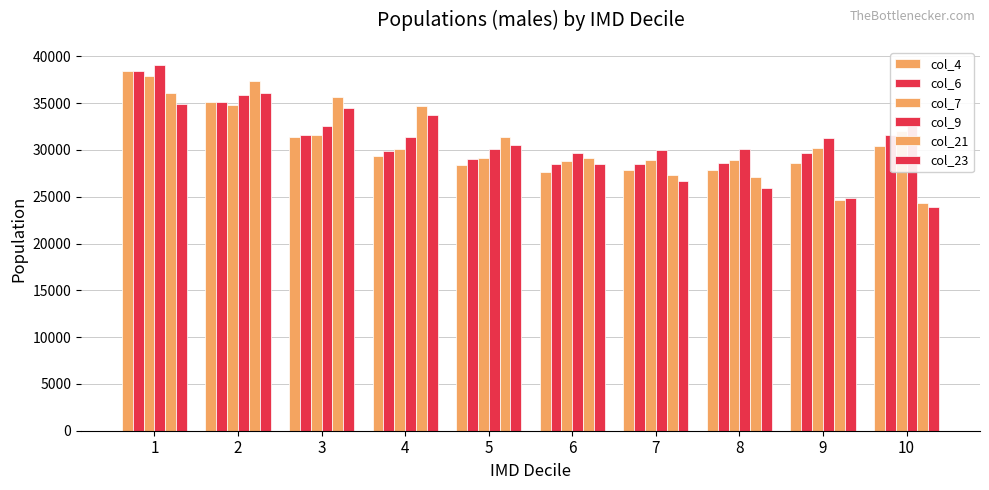

Reading left to right, transcribe all the data shown in this chart.

col_4: 1=38467	2=35168	3=31422	4=29353	5=28417	6=27614	7=27887	8=27820	9=28637	10=30431
col_6: 1=38477	2=35138	3=31625	4=29926	5=29028	6=28446	7=28511	8=28601	9=29621	10=31558
col_7: 1=37894	2=34848	3=31570	4=30141	5=29099	6=28780	7=28916	8=28954	9=30249	10=32051
col_9: 1=39047	2=35820	3=32566	4=31394	5=30094	6=29705	7=29998	8=30109	9=31257	10=33091
col_21: 1=36113	2=37372	3=35694	4=34667	5=31336	6=29165	7=27281	8=27124	9=24627	10=24367
col_23: 1=34957	2=36129	3=34524	4=33762	5=30482	6=28516	7=26728	8=25986	9=24834	10=23942